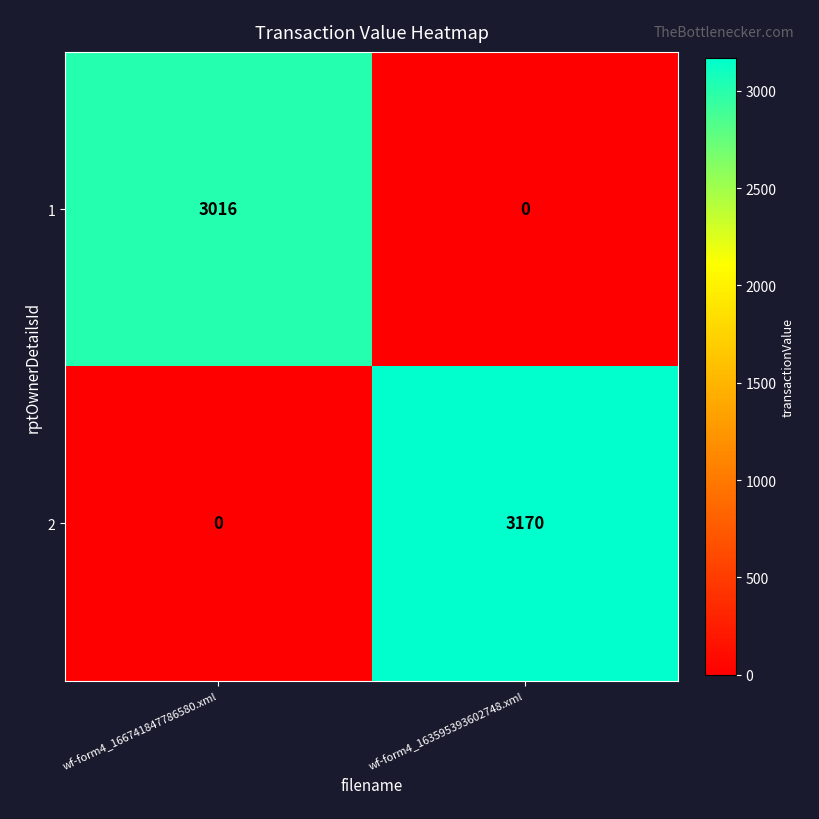

Reading right to left, list all the values displayed in this chart.

1: 0	3016
2: 3170	0